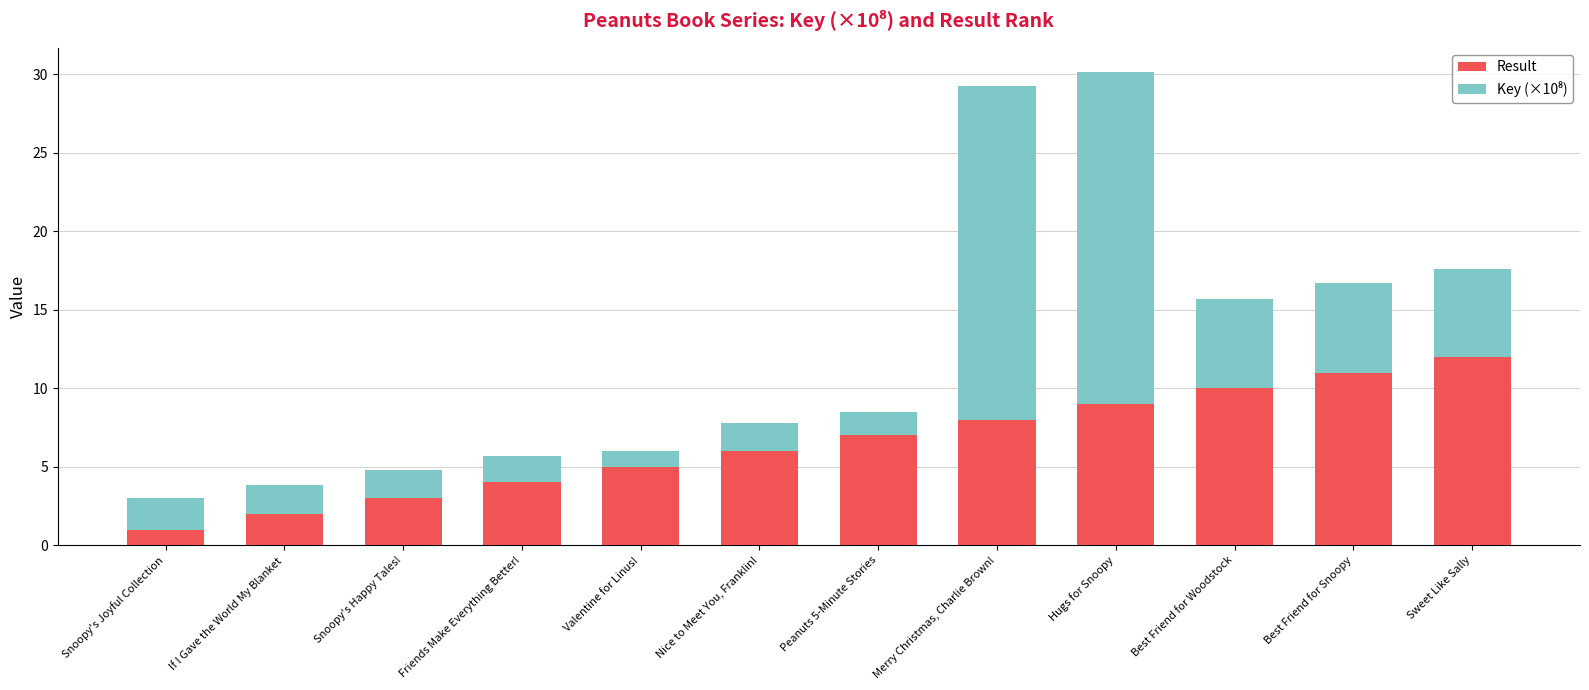

What is the sum of the Result values at Sweet Like Sally and Merry Christmas, Charlie Brown!?

20.0